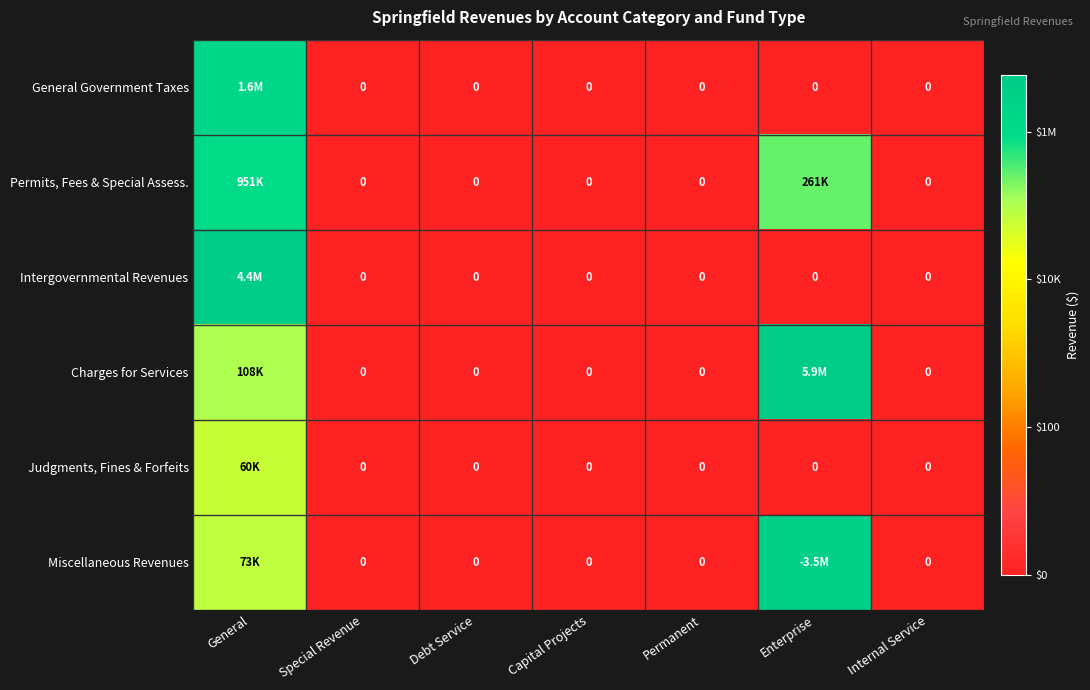

The Judgments, Fines & Forfeits series shows 0.0 at Internal Service. True or false?

True